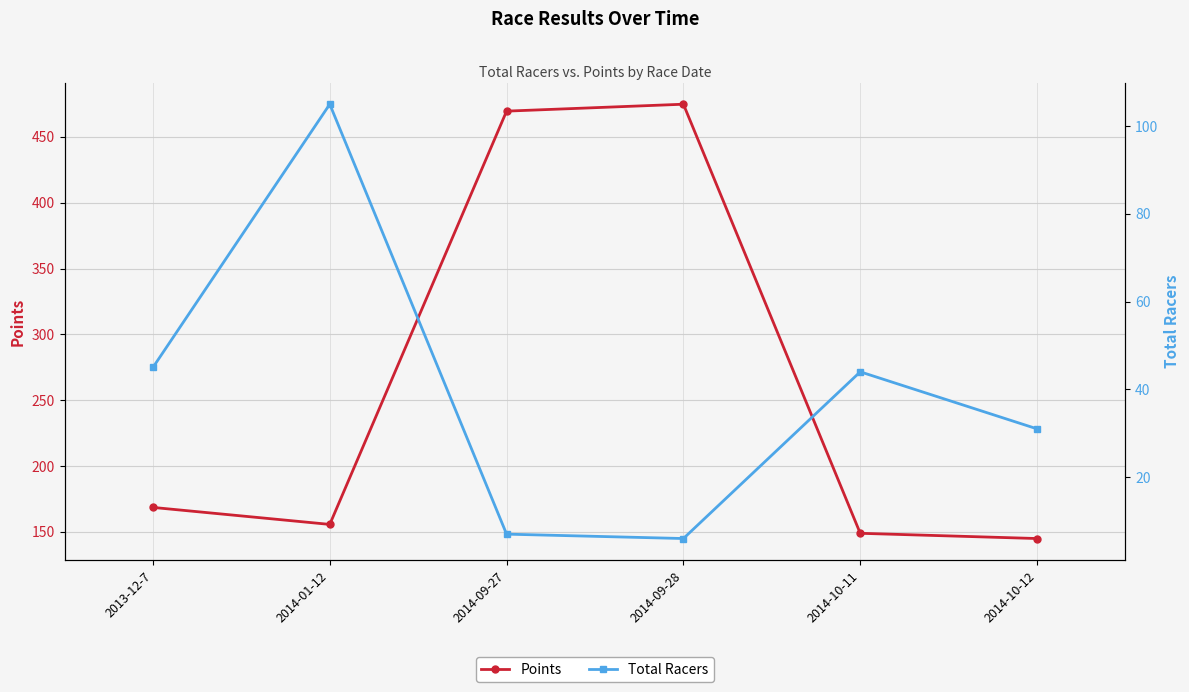

Is it true that Points equals 145.0 at 2014-10-12?

True